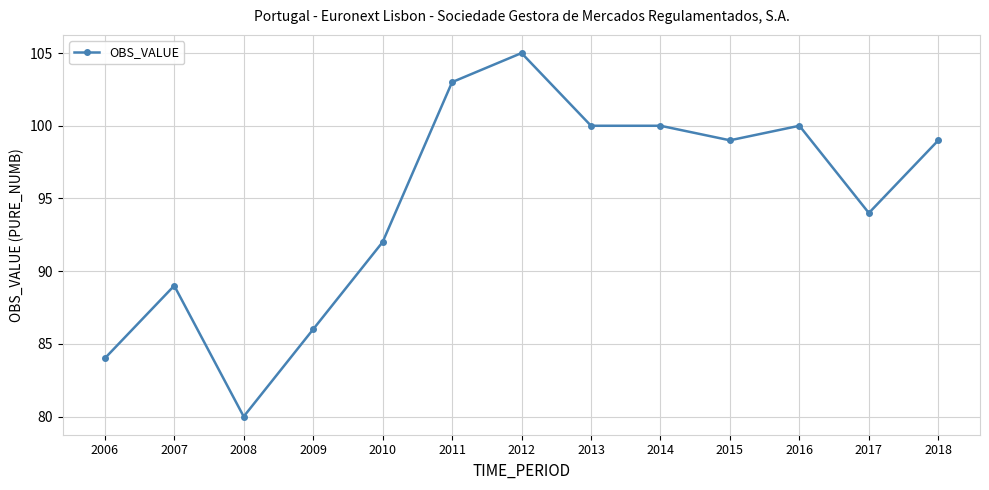

How many lines are shown in the chart?

1